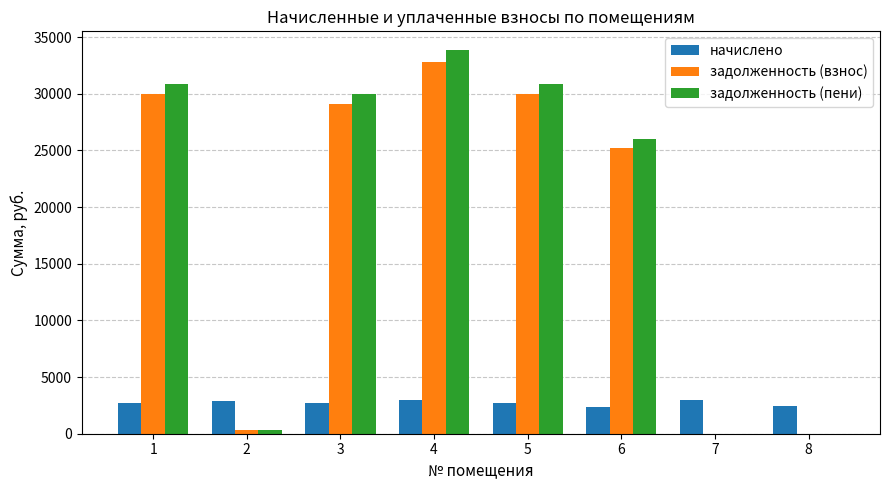

Is it true that задолженность (пени) equals 30869.7 at 5?

True